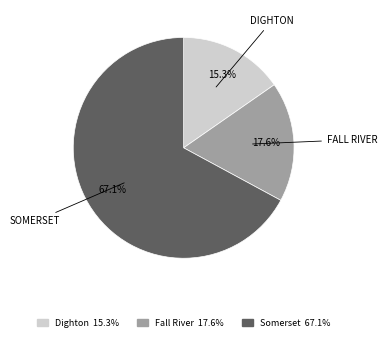

Does any single category account for the majority?

Yes